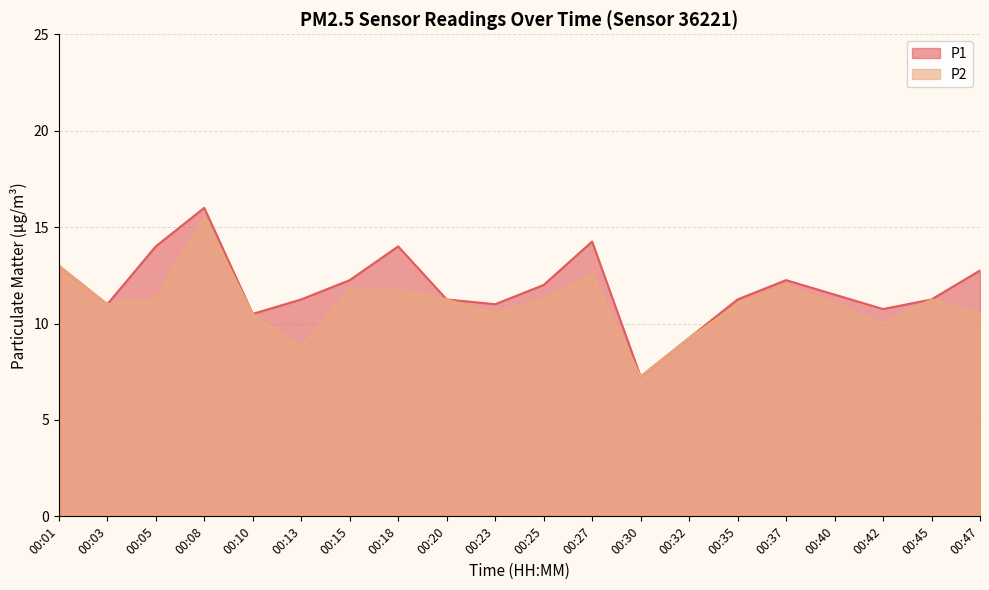

What is the average value of the P2 series?

11.1